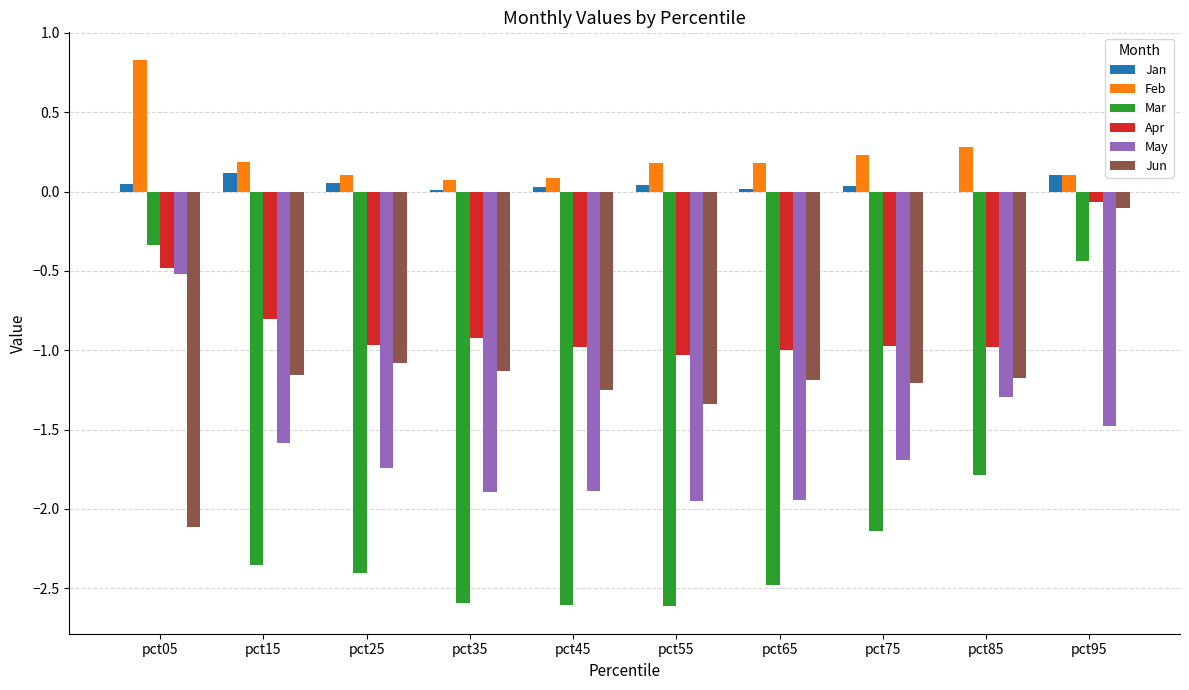

Count the number of data series in this chart.

6